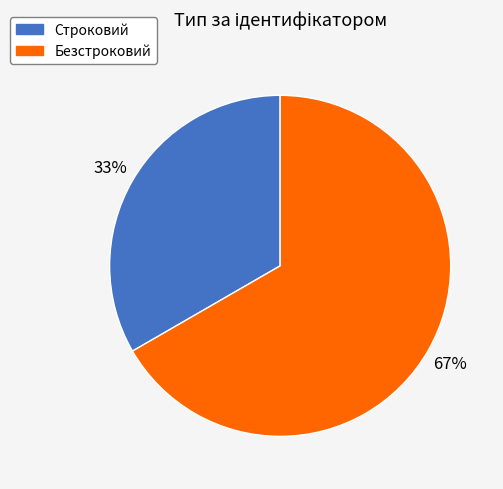

Which has a higher value, Строковий or Безстроковий?

Безстроковий